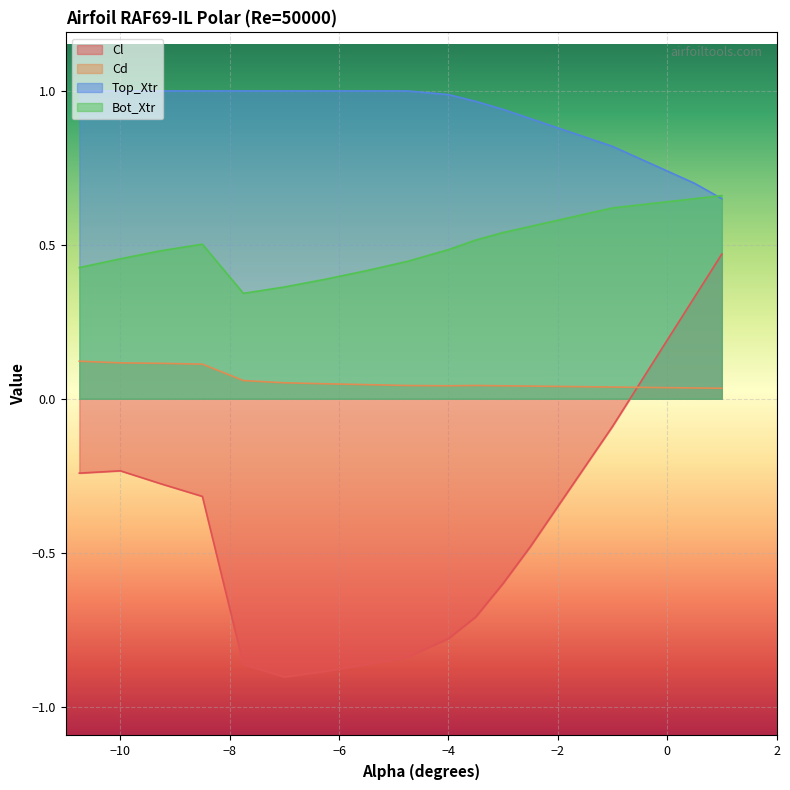

Is the value of Cl at 1.0 greater than the value of Top_Xtr at 0.0?

No